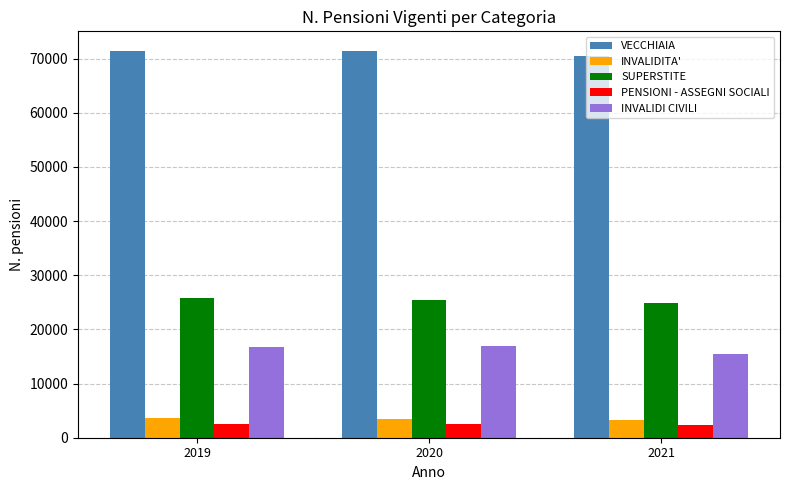

What value does the SUPERSTITE series have at 2021, to the nearest 10?

24940